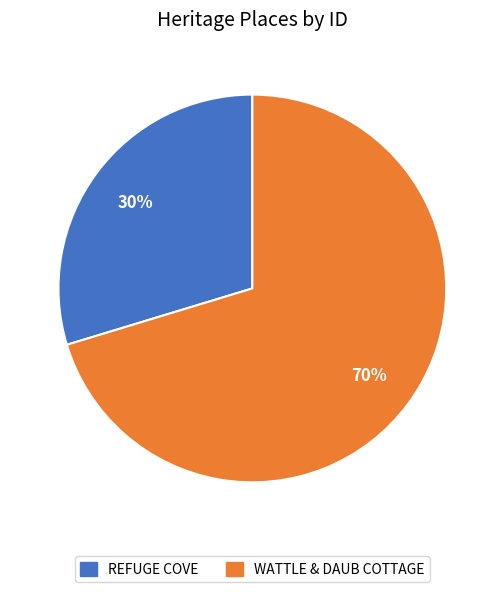

How many segments does this pie chart have?

2